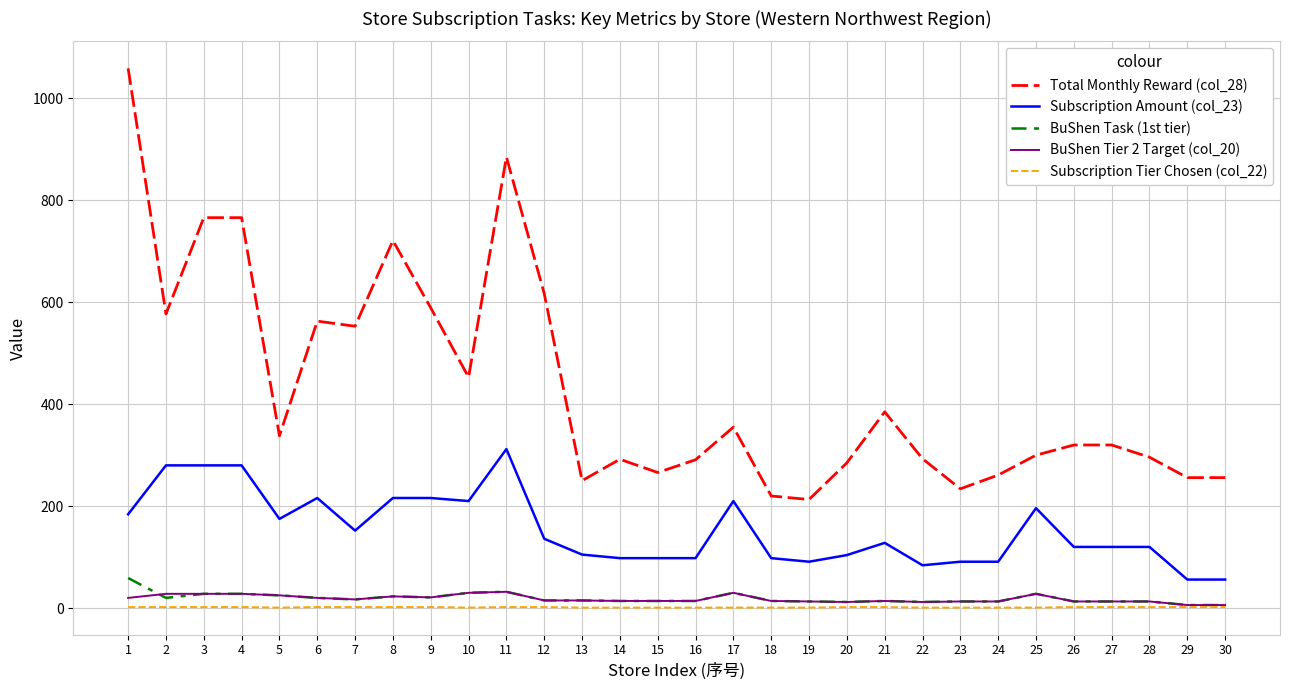

True or false: Subscription Amount (col_23) and BuShen Task (1st tier) cross at least once.

False